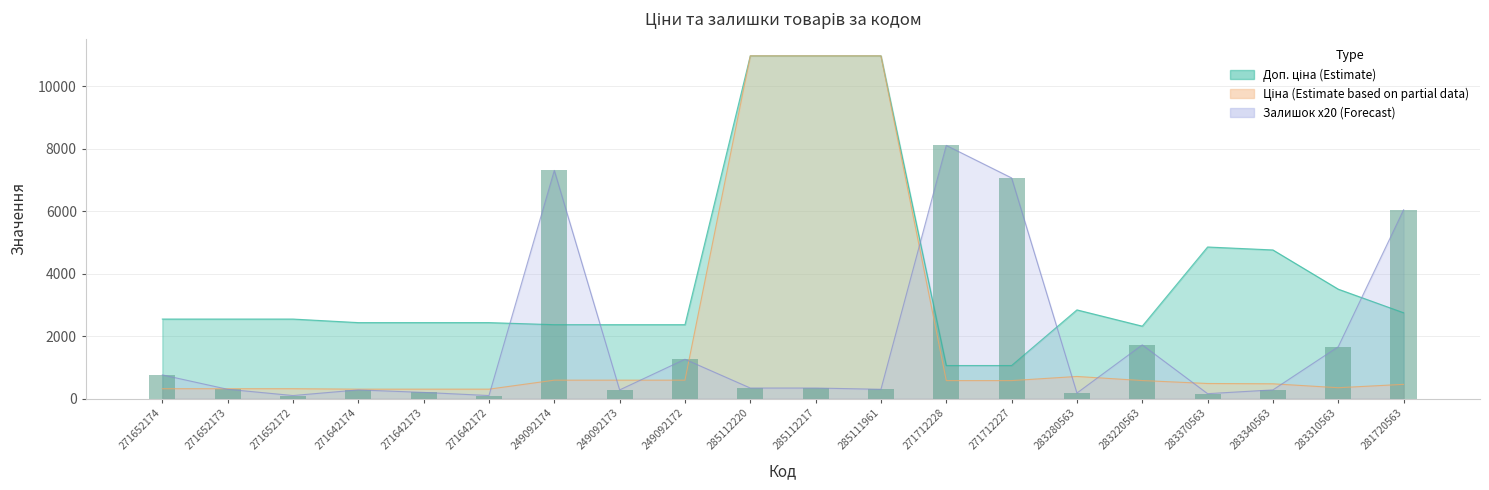

Are the bars grouped side by side (vs. stacked)?

No